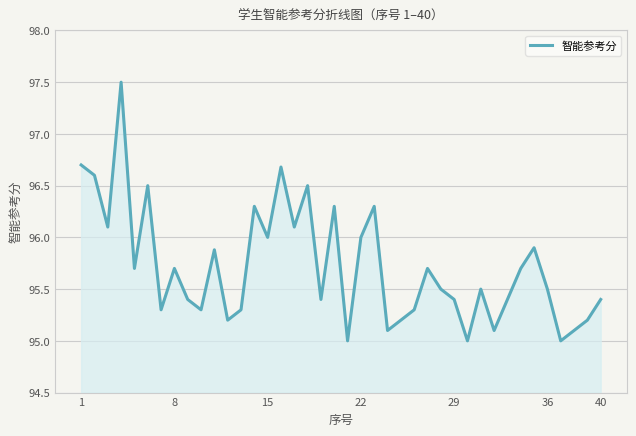

What is the minimum value shown in the chart?

95.0